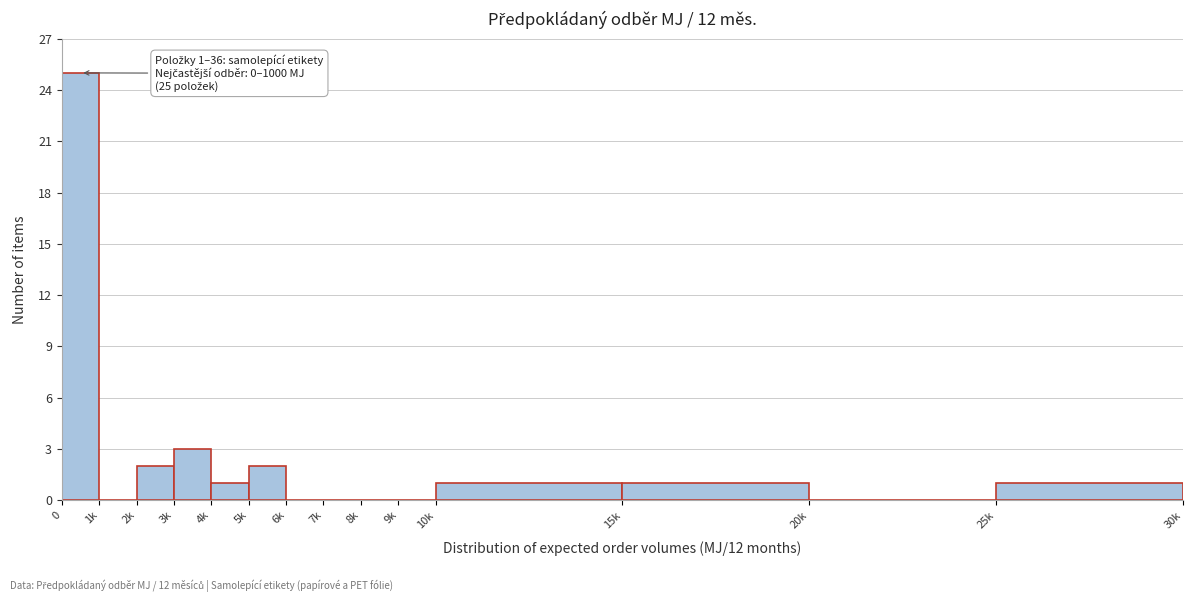

What is the ratio of the value at 25k to the value at 3k?

0.3